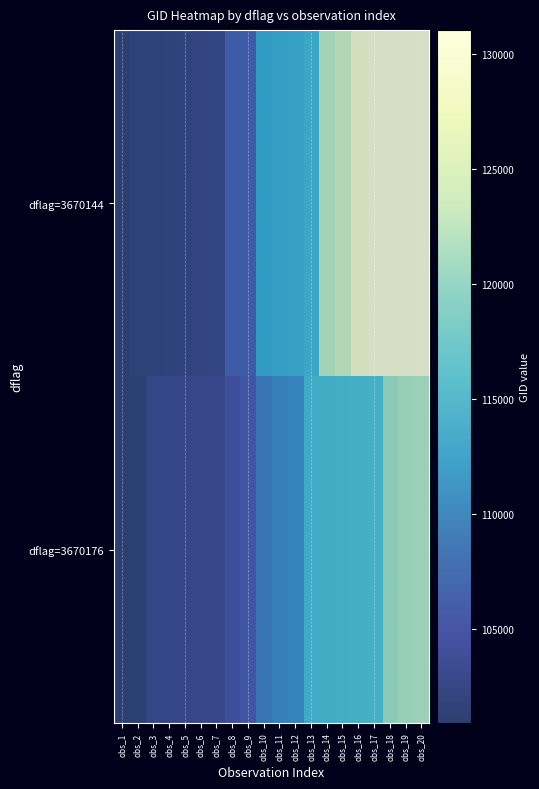

List the series in order of their peak value, highest first.

dflag=3670144, dflag=3670176